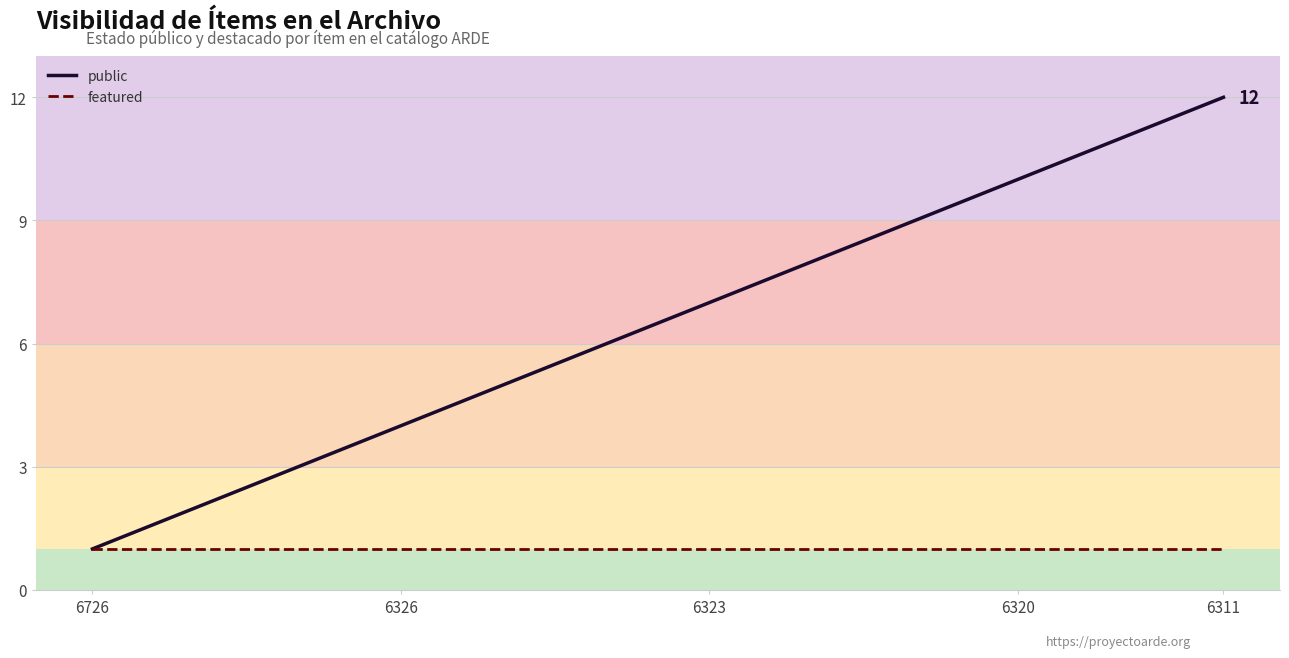

Is this an area chart (filled region under the line)?

No